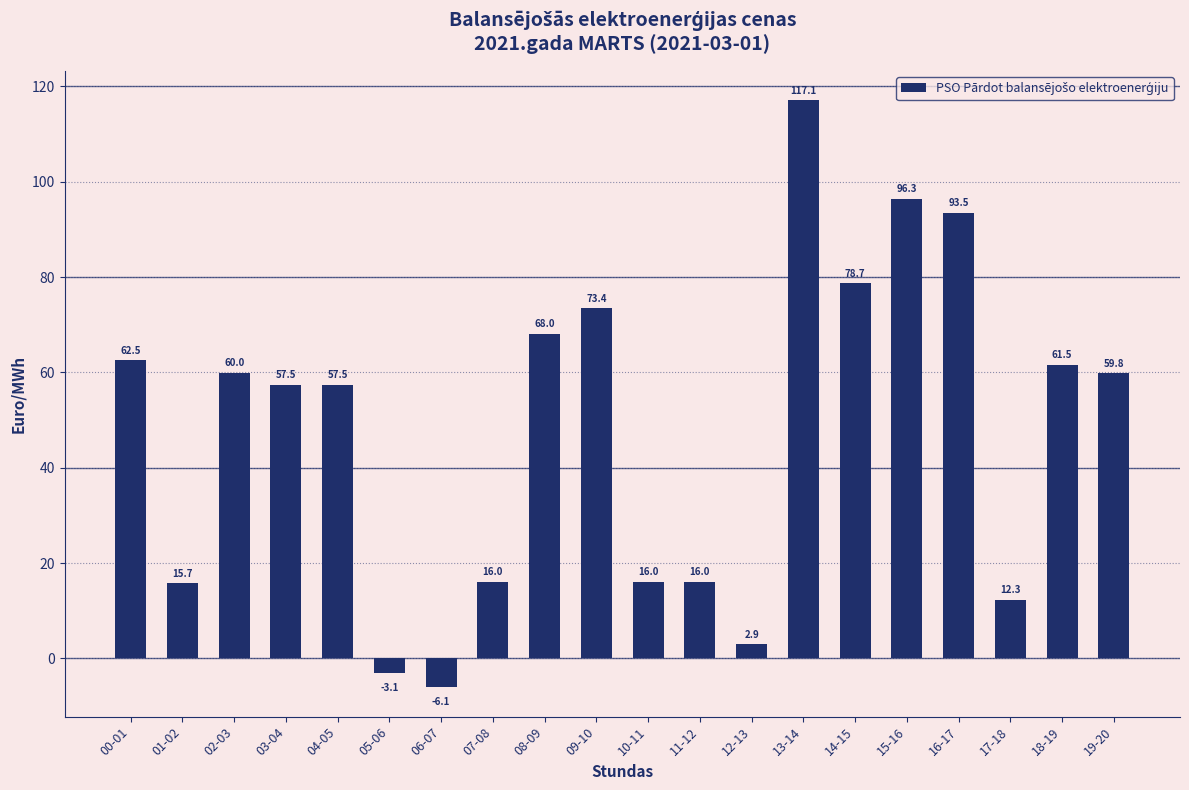

Count the number of categories in the chart.

20